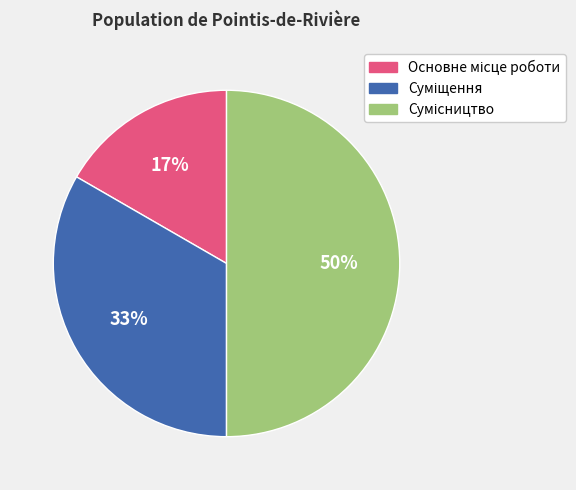

To the nearest percent, what is the average slice percentage?

33%